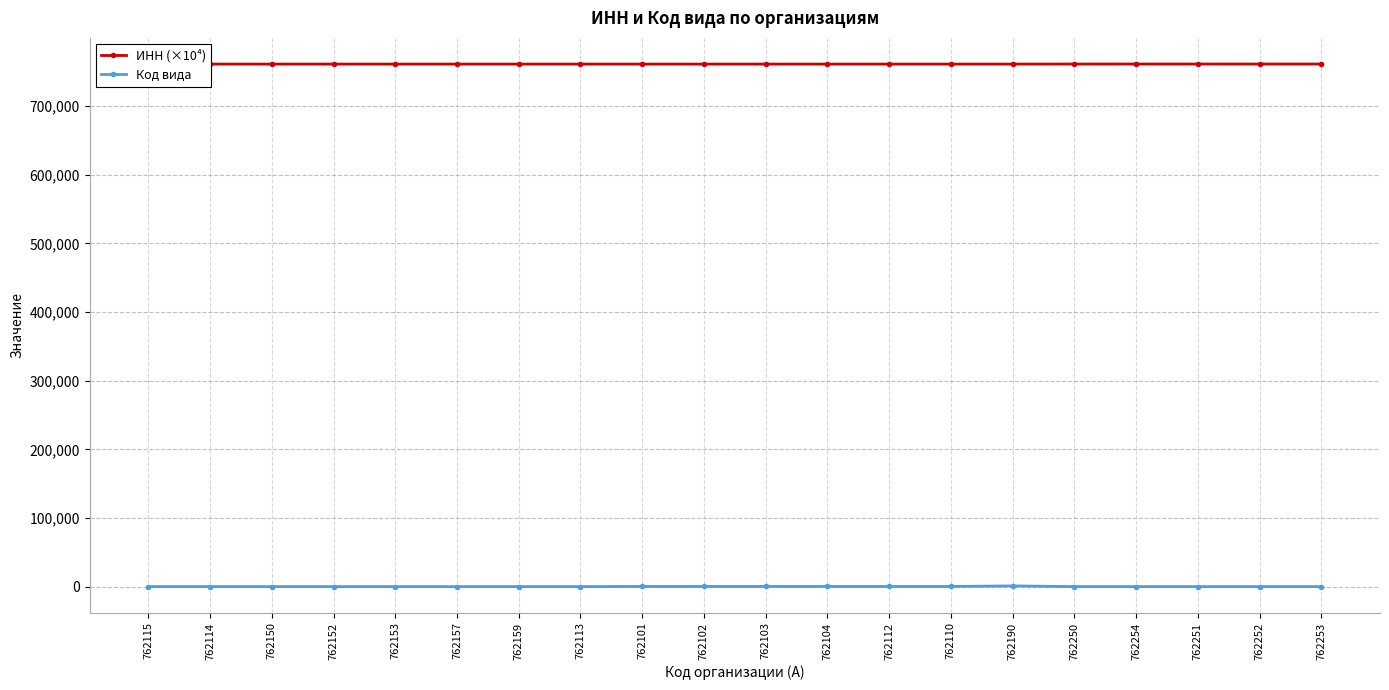

True or false: Код вида and ИНН (×10⁴) intersect in this chart.

False